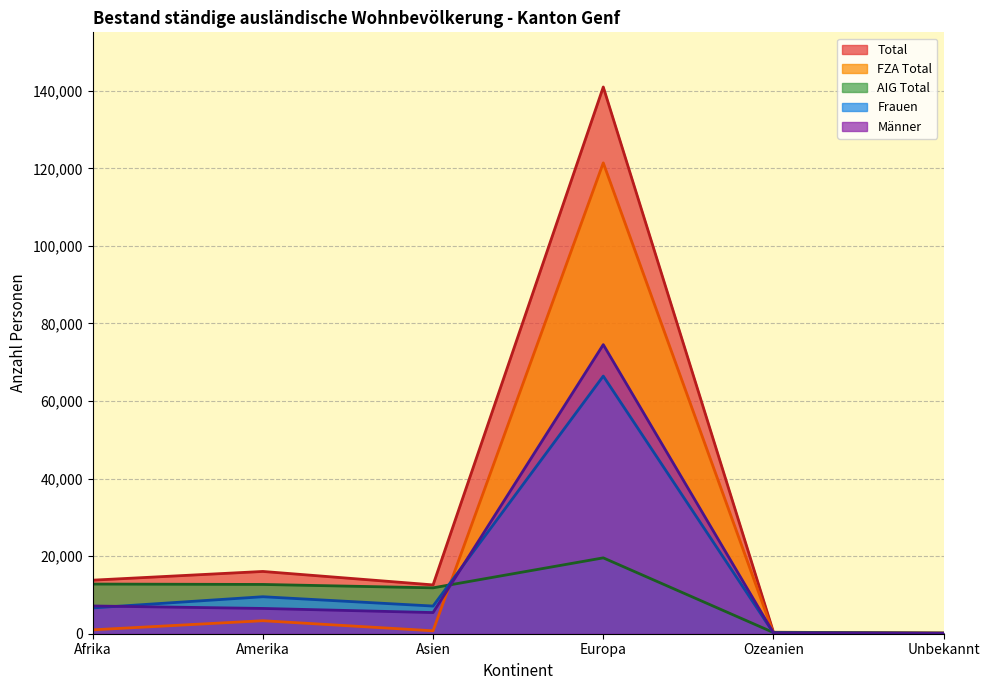

What is the minimum value shown in the chart?

6